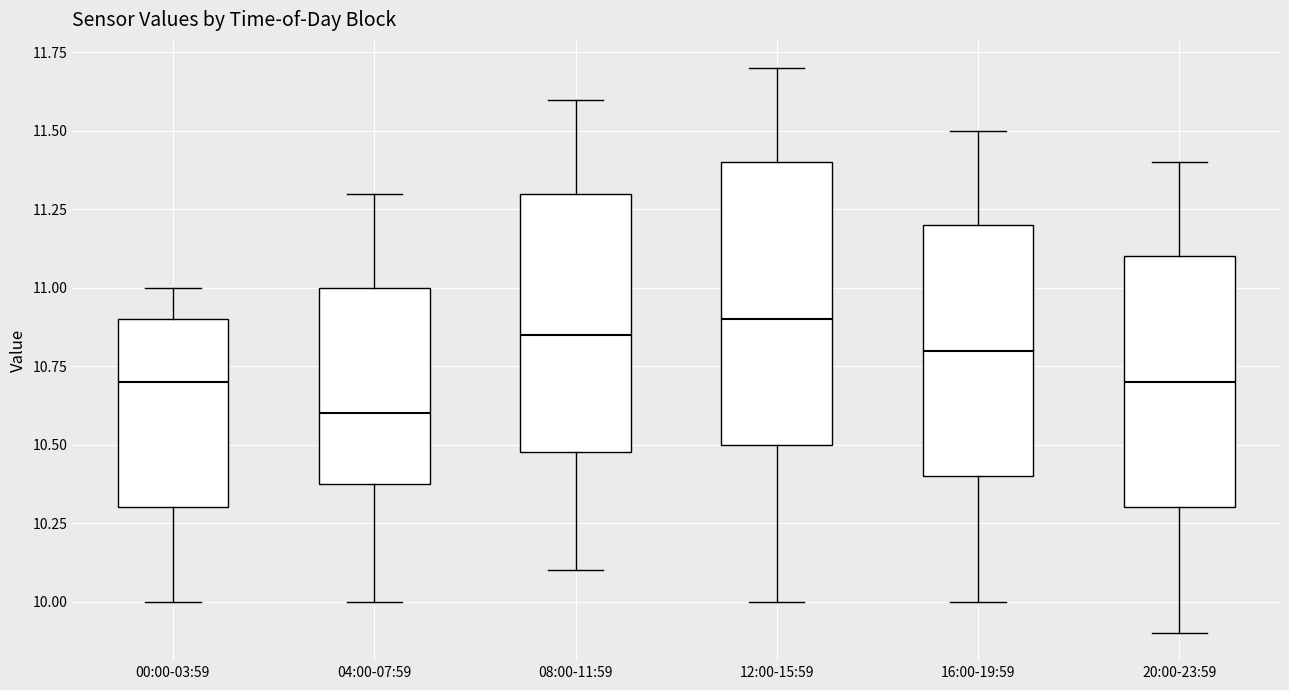

Where is the lower edge of the box for 08:00-11:59 on the y-axis? The values are not printed on the chart, so give them approximately, as read against the axis.

10.50